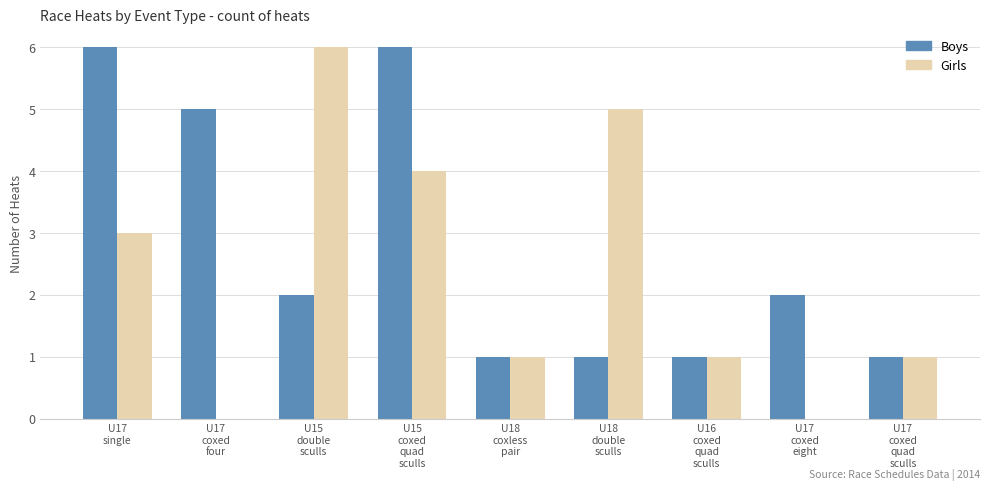

Which series changed the most between U15 coxed quad sculls and U18 double sculls?

Boys